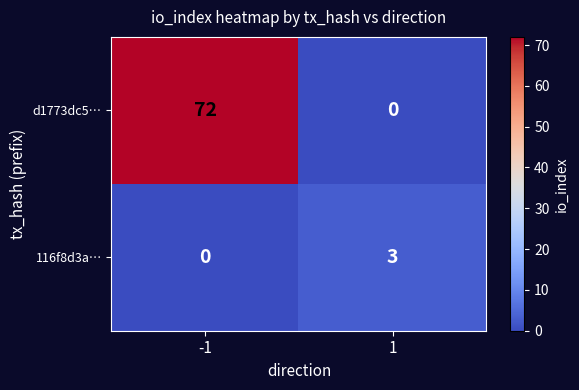

Rank the series at -1 from lowest to highest value.

116f8d3a…, d1773dc5…